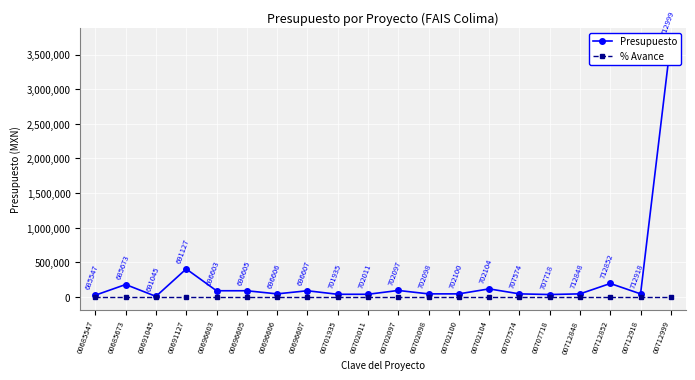

True or false: % Avance and Presupuesto cross at least once.

False